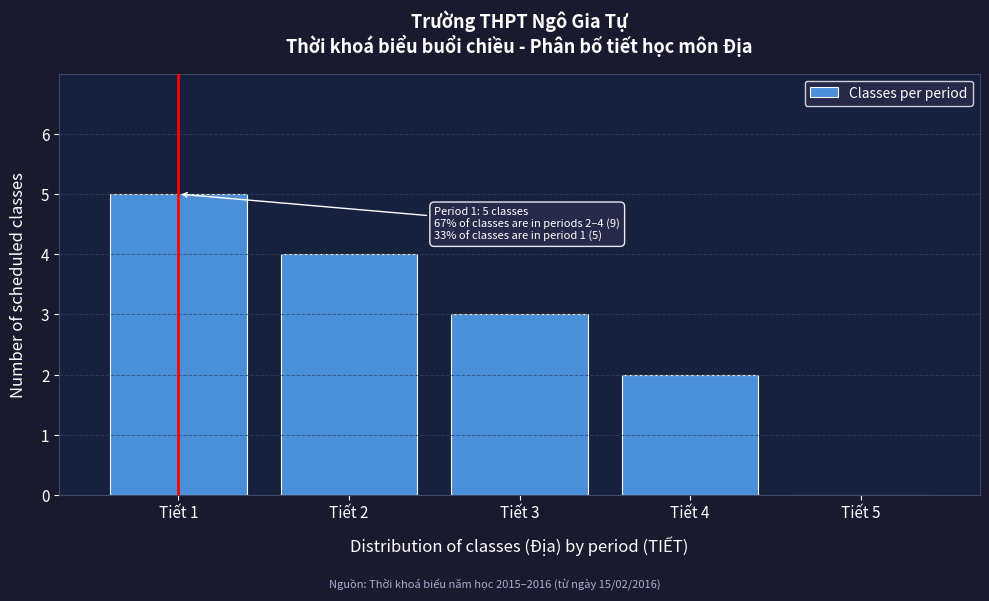

Reading left to right, extract all data points from this chart.

Tiết 1=5	Tiết 2=4	Tiết 3=3	Tiết 4=2	Tiết 5=0